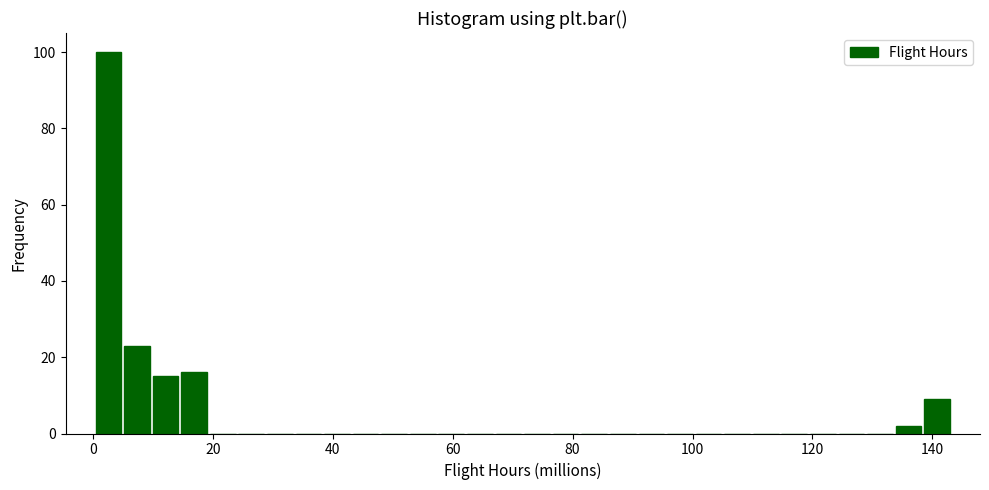

Around what value on the x-axis is the tallest bar? Give the approximate position of its centre, as read against the axis.

2